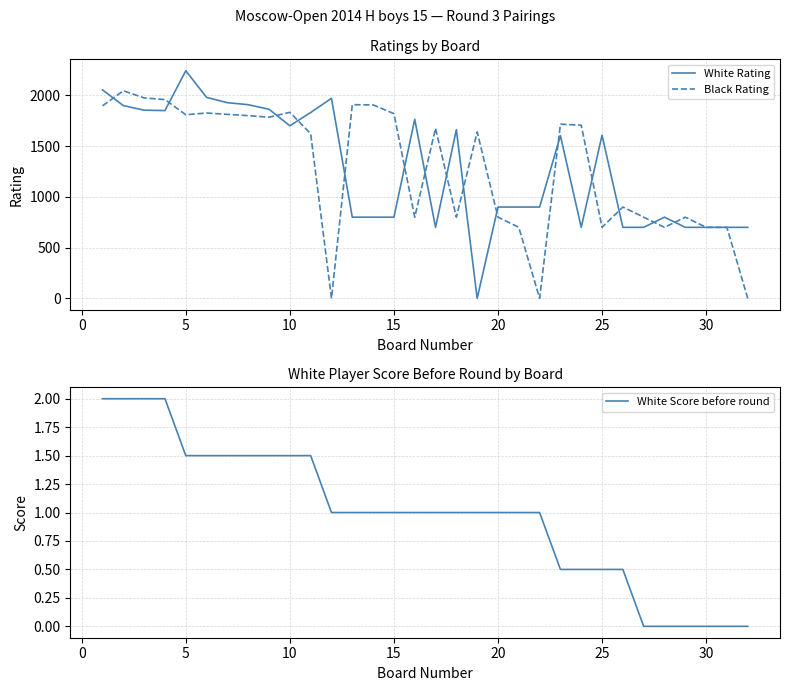

What is the sum of all White Rating values?

41233